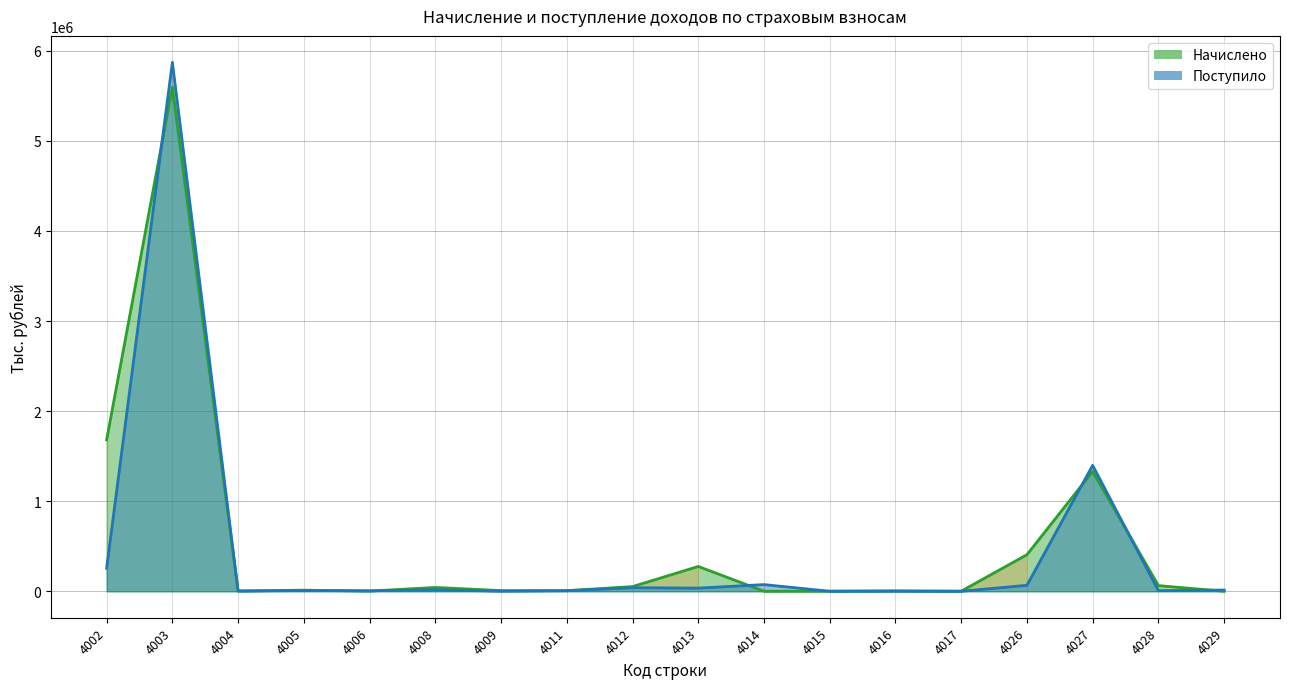

What is the value of the Начислено point at the 16th from the left?

1330341